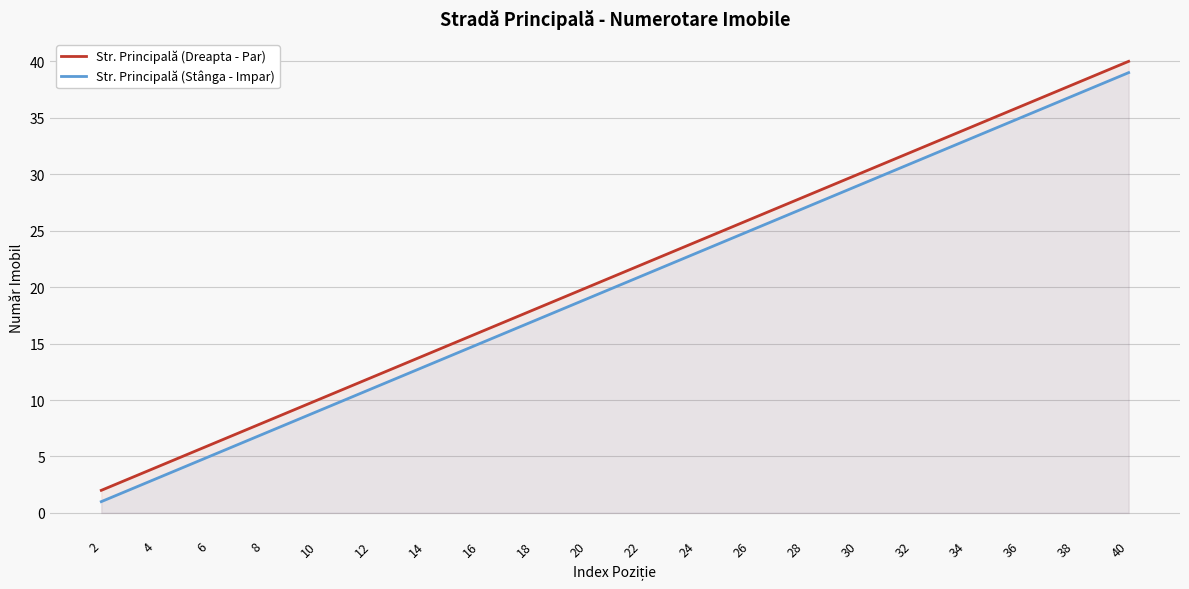

List the series in order of their overall mean, highest first.

Str. Principală (Dreapta - Par), Str. Principală (Stânga - Impar)